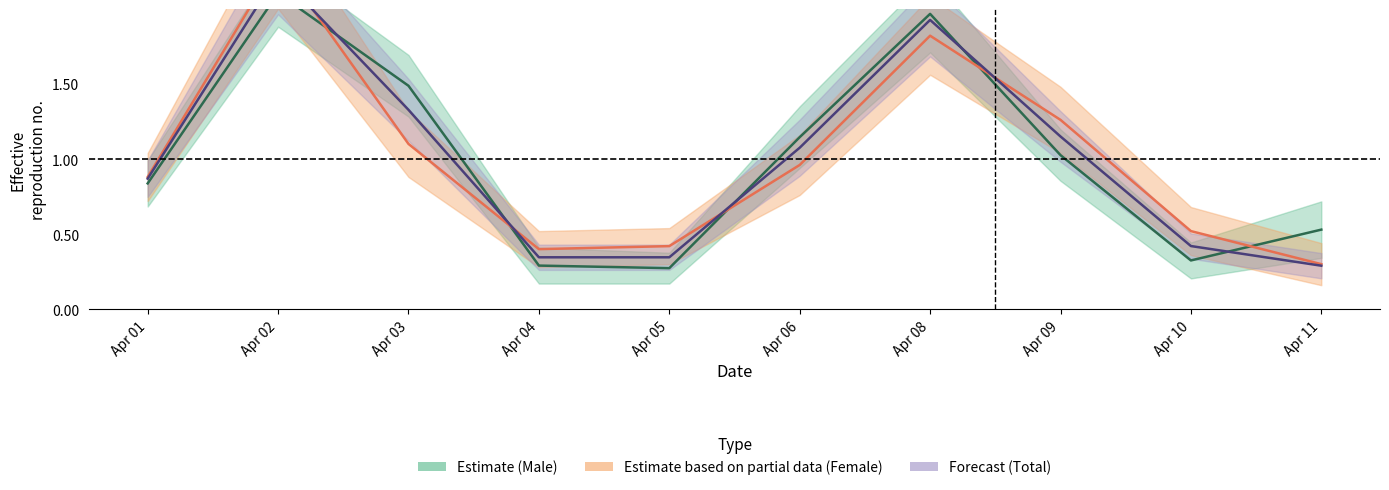

Count the number of data series in this chart.

3